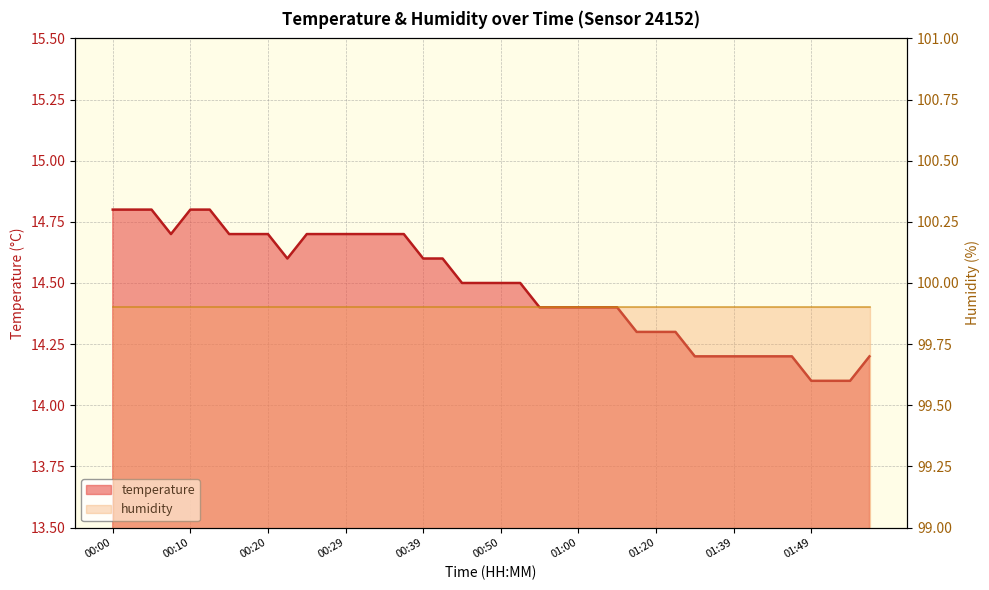

What value does the data have at 00:29?

14.7